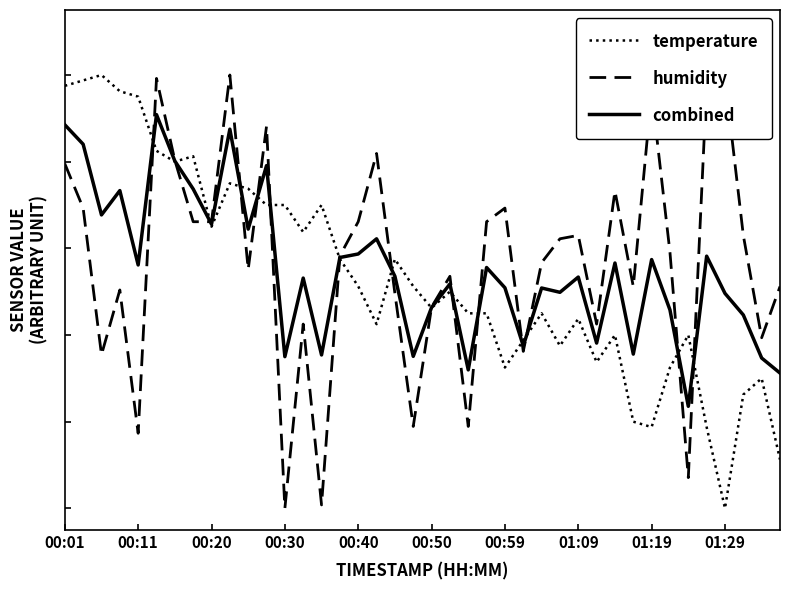

What is the maximum value shown in the chart?

1.0